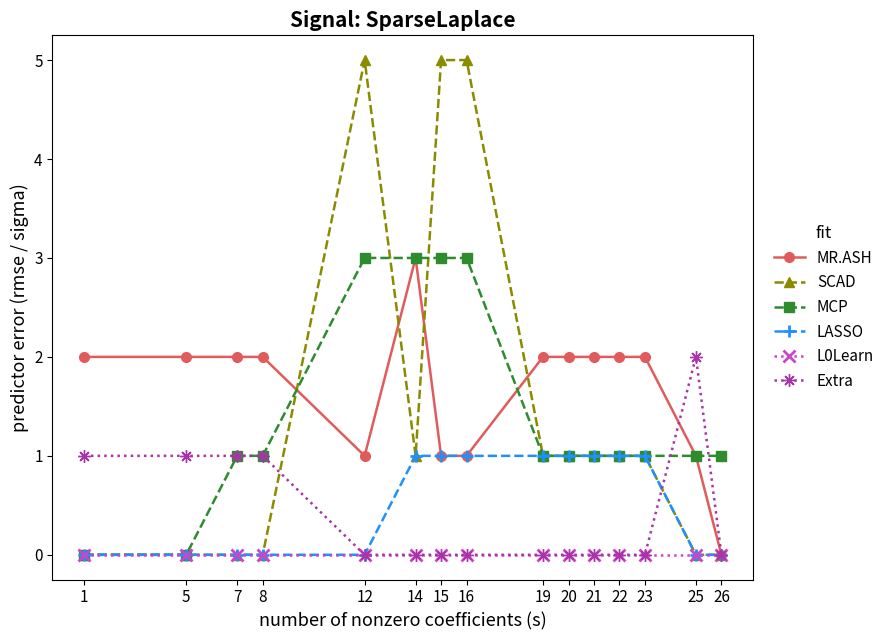

What is the value of the LASSO point at the 8th from the left?

1